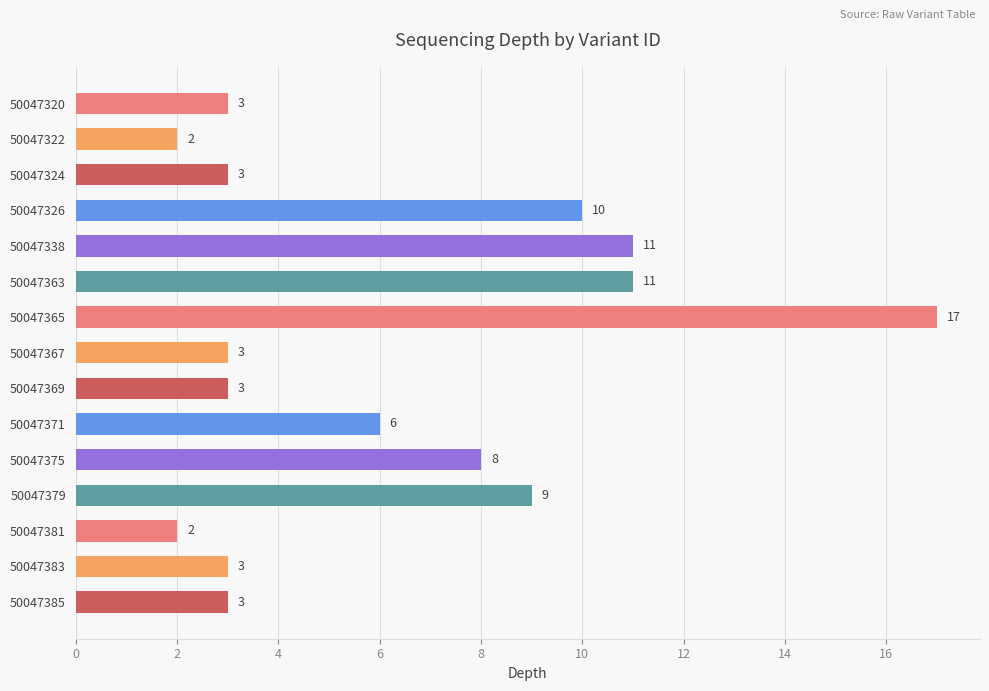

The chart shows a value of 9 at 50047379. True or false?

True